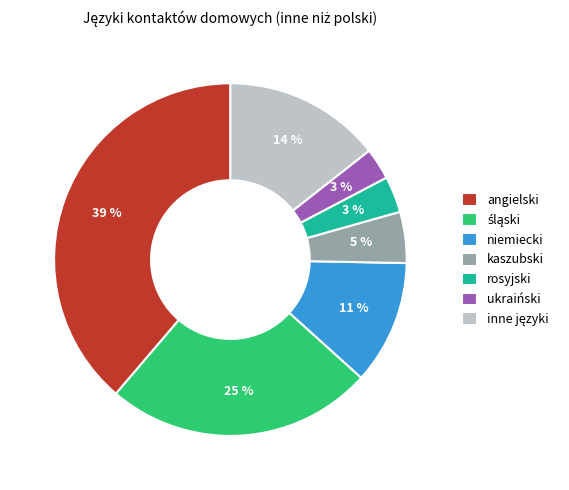

To the nearest percent, what portion does niemiecki represent?

11%